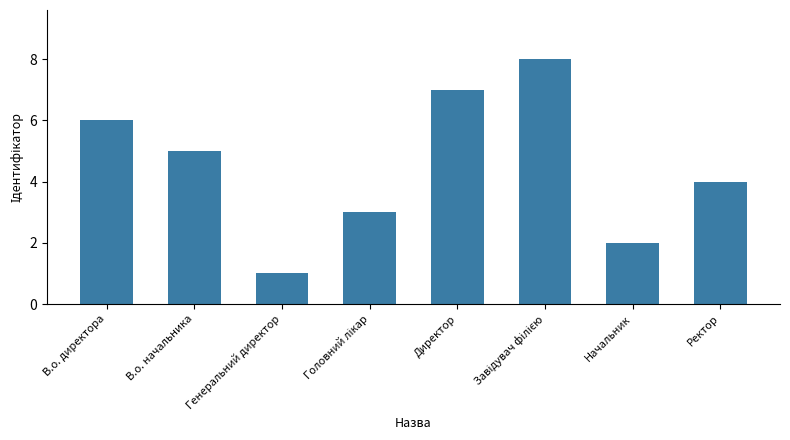

What is the difference between the maximum and minimum values?

7